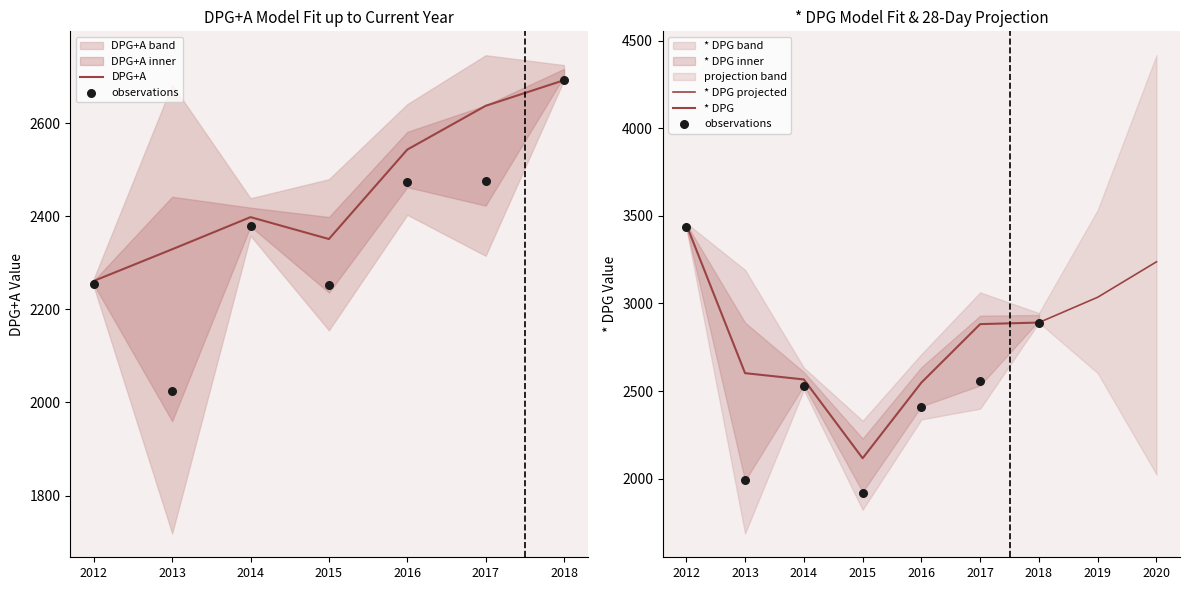

Which series has the largest total across all categories?

* DPG